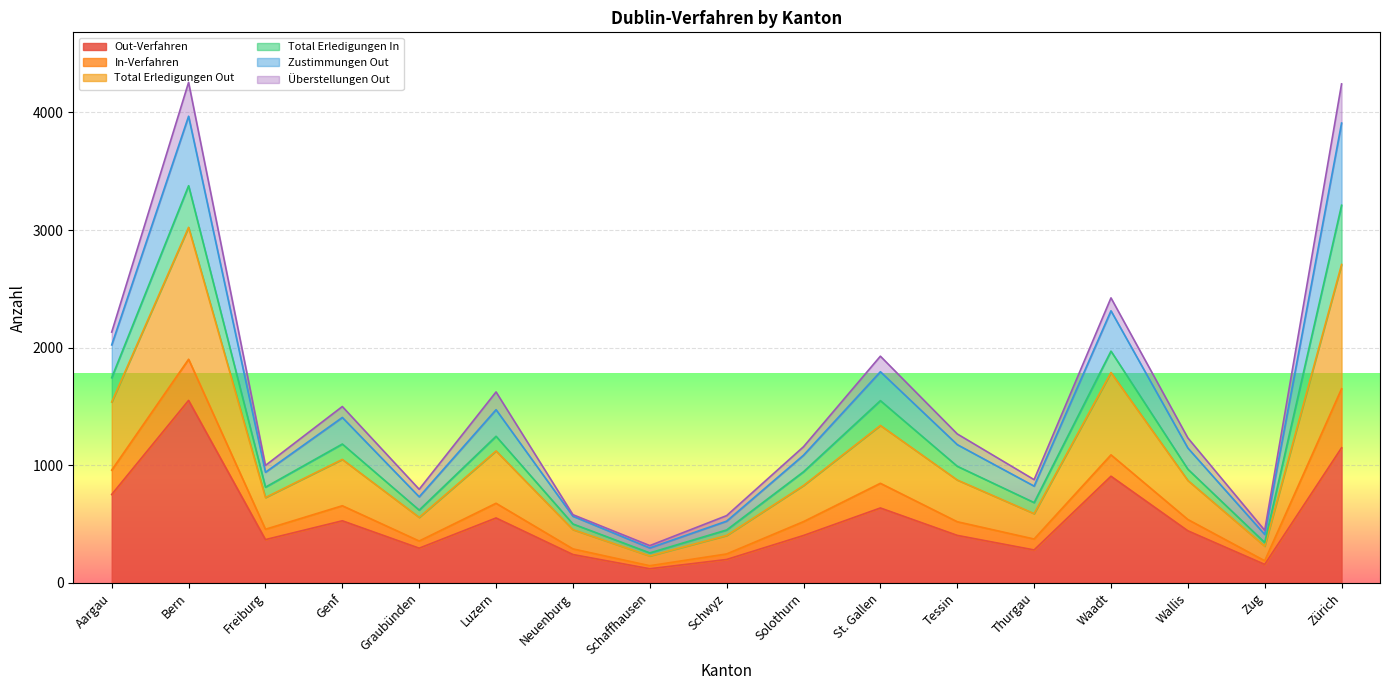

True or false: Out-Verfahren has a value of 402 at Neuenburg.

False